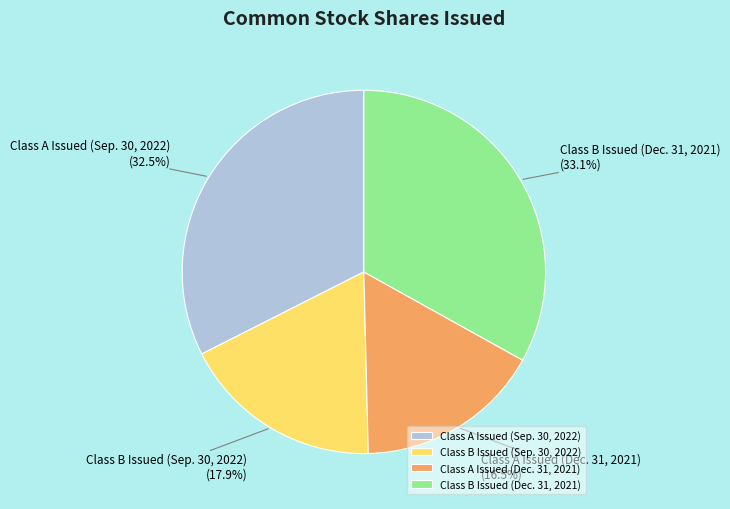

How much of the chart is everything except Class B Issued (Dec. 31, 2021)?

66.9%